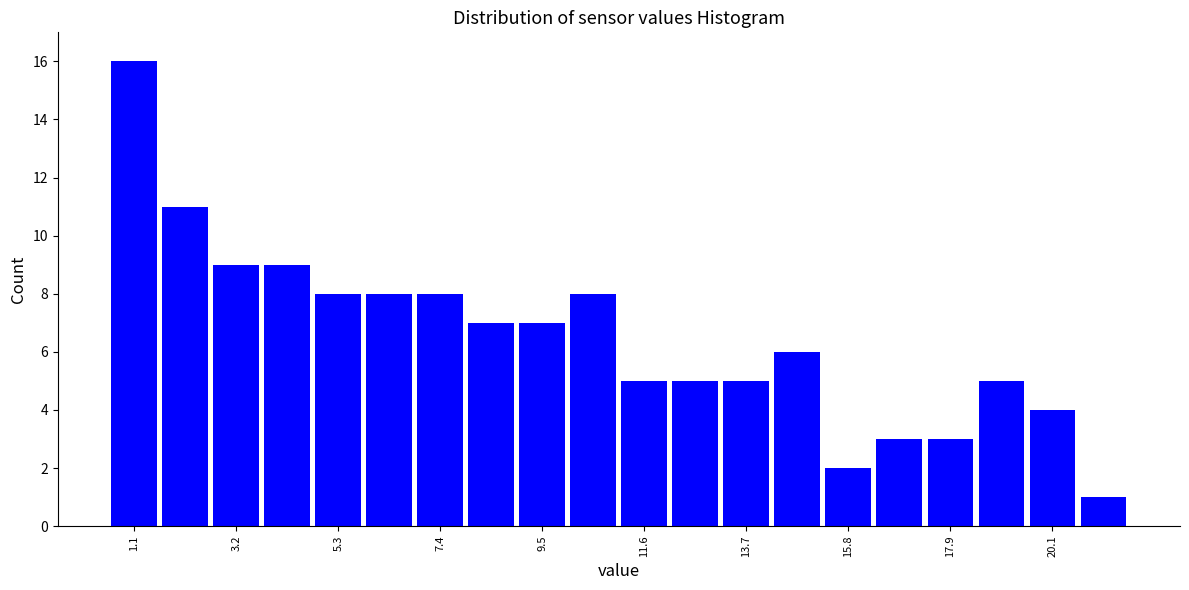

Read against the x-axis, roughly where is the centre of the tallest bar?

1.0